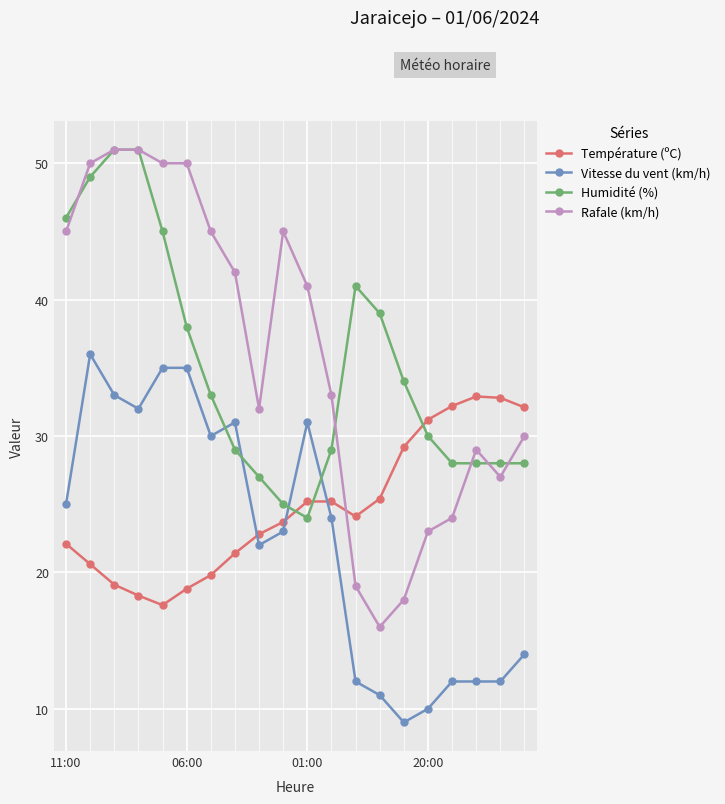

What is the value of the Rafale (km/h) point at the 7th from the left?

45.0